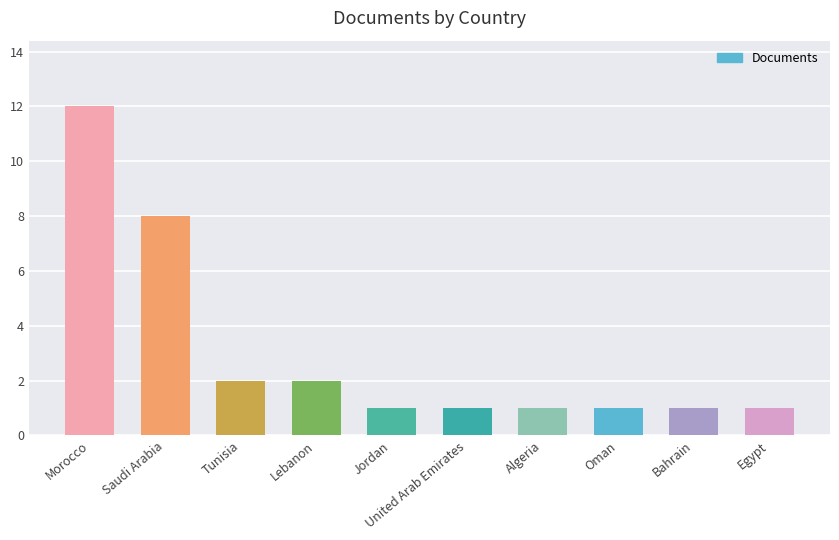

Count the number of categories in the chart.

10